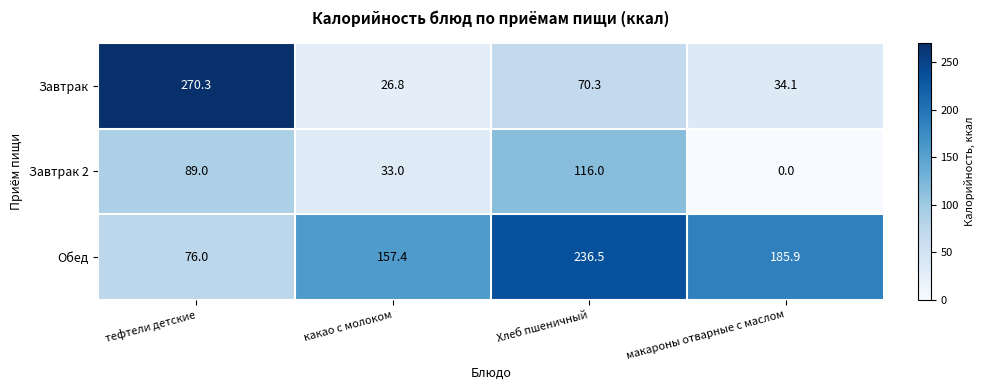

What is the sum of all Обед values?

655.8